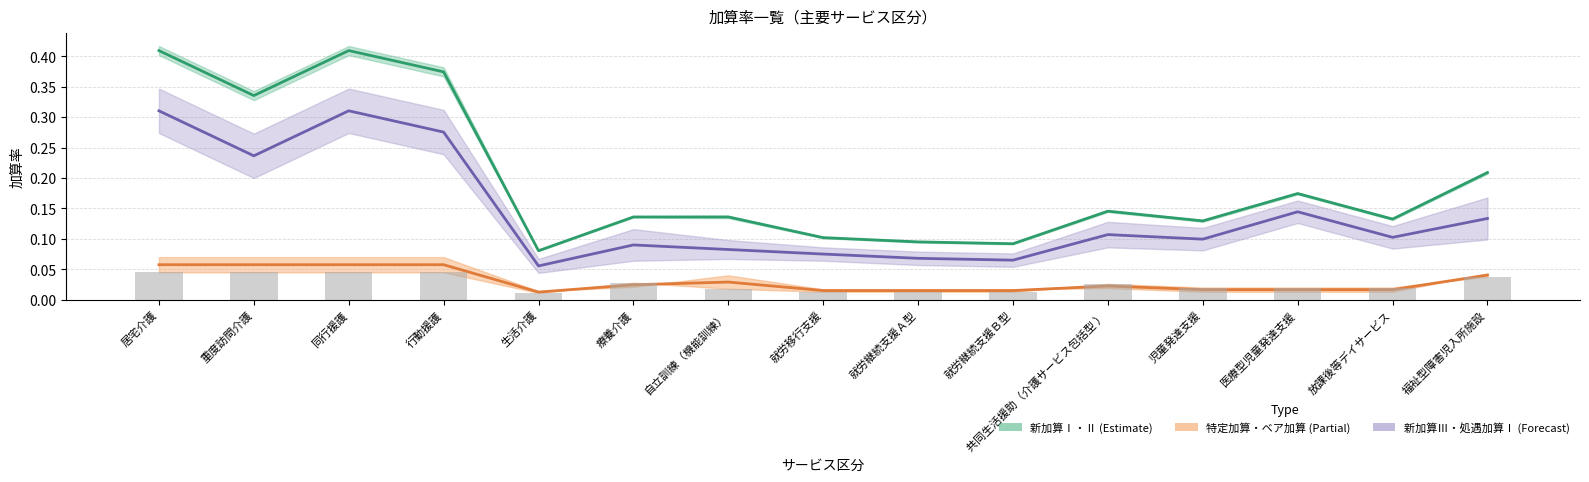

Rank the series by their maximum value, from lowest to highest.

ベア加算 (bars), 特定加算・ベア加算 (Partial estimate), 新加算Ⅲ・処遇加算Ⅰ (Forecast), 新加算Ⅰ・Ⅱ (Estimate)